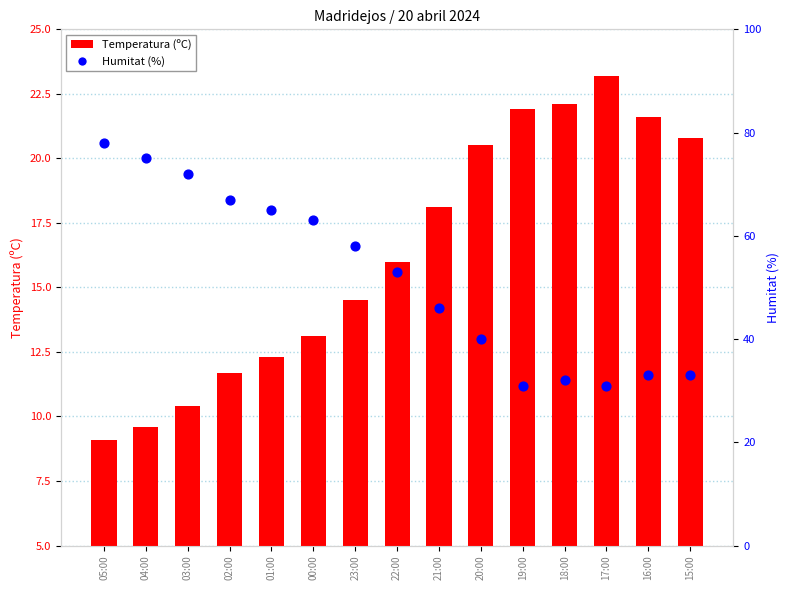

Which series has the largest total across all categories?

Humitat (%)